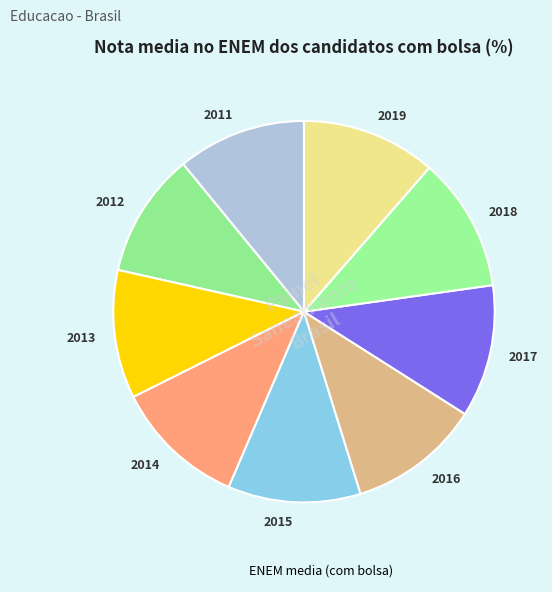

Is it true that 2012 is 11% of the pie?

True